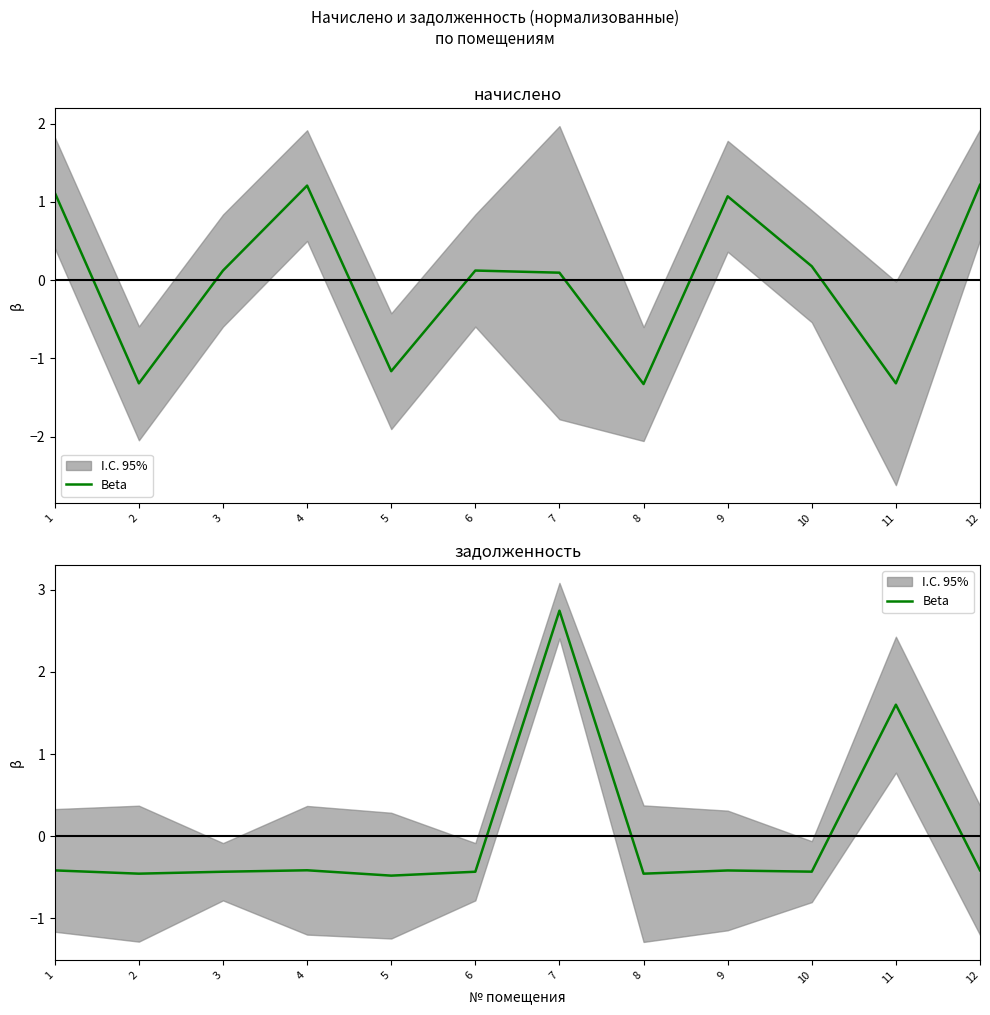

True or false: the data has more than 1 interior local peaks.

True